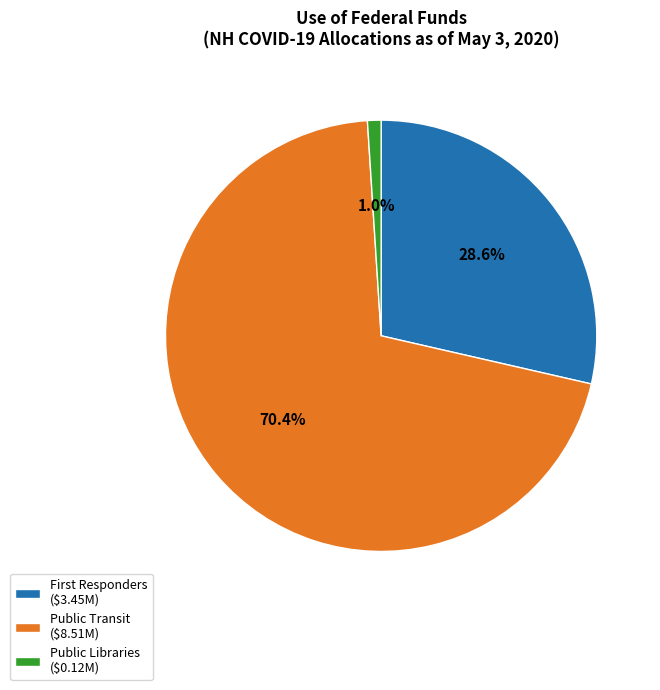

Count the number of slices in the pie.

3